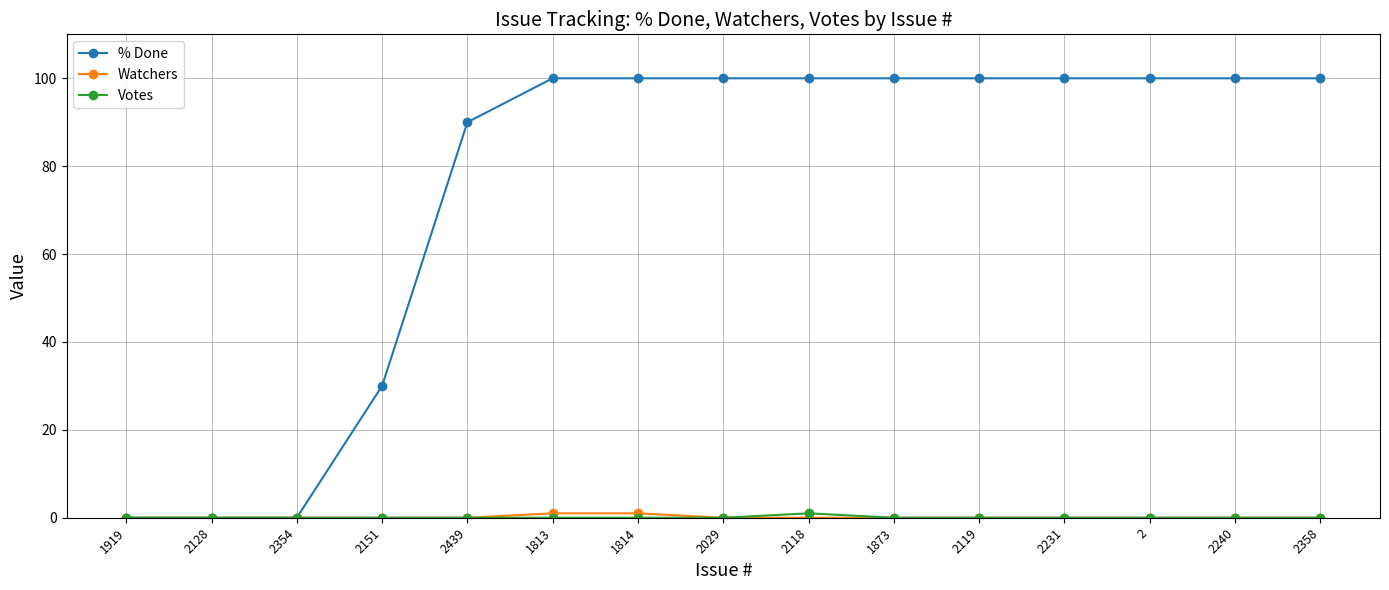

What is the total value across all series at 2119?

100